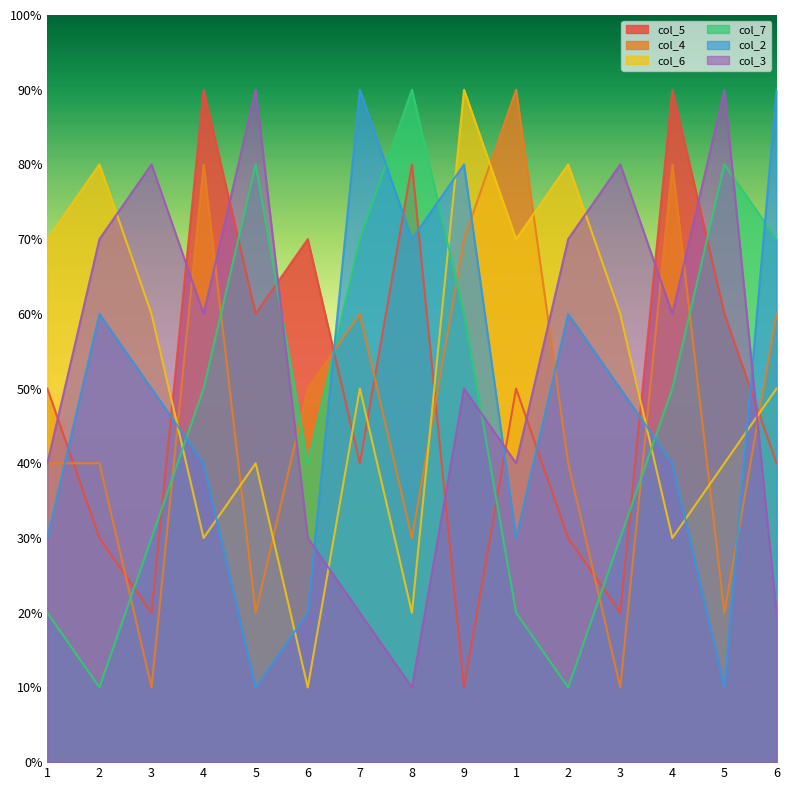

Where is the first local maximum for col_6?

2